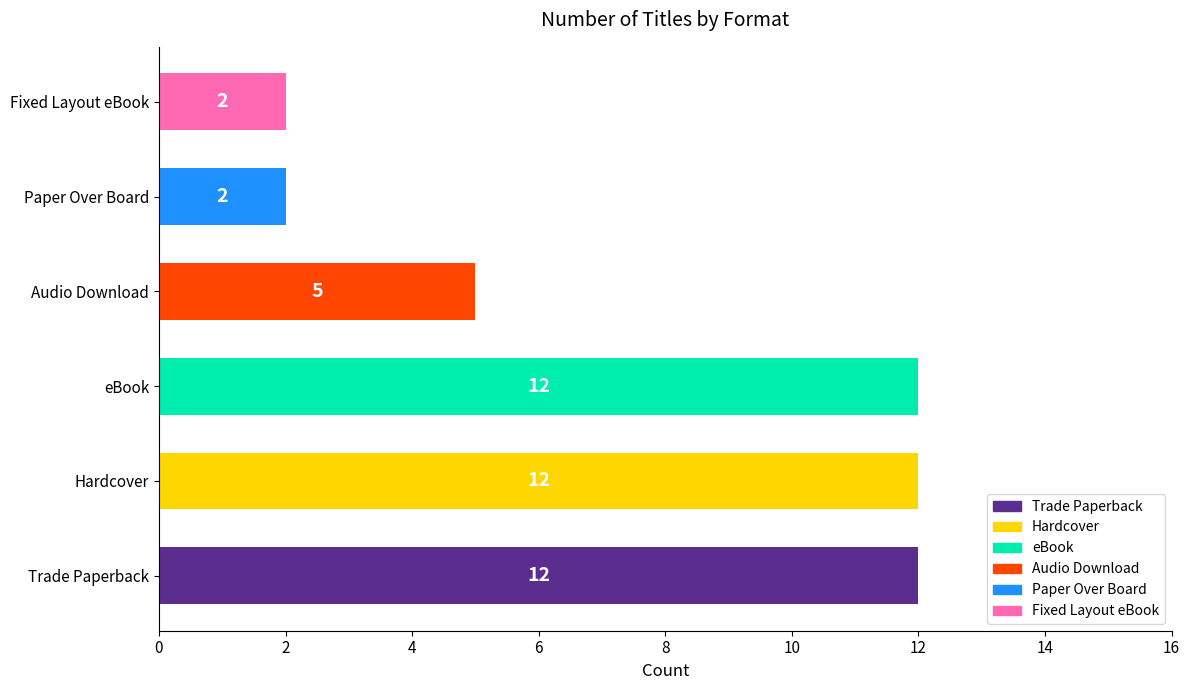

What is the difference between the values at Fixed Layout eBook and eBook?

10